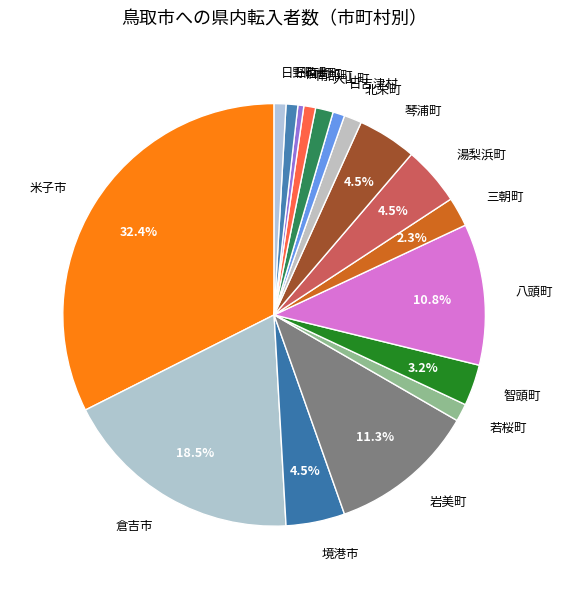

What percentage is the 大山町 slice, to the nearest percent?

1%